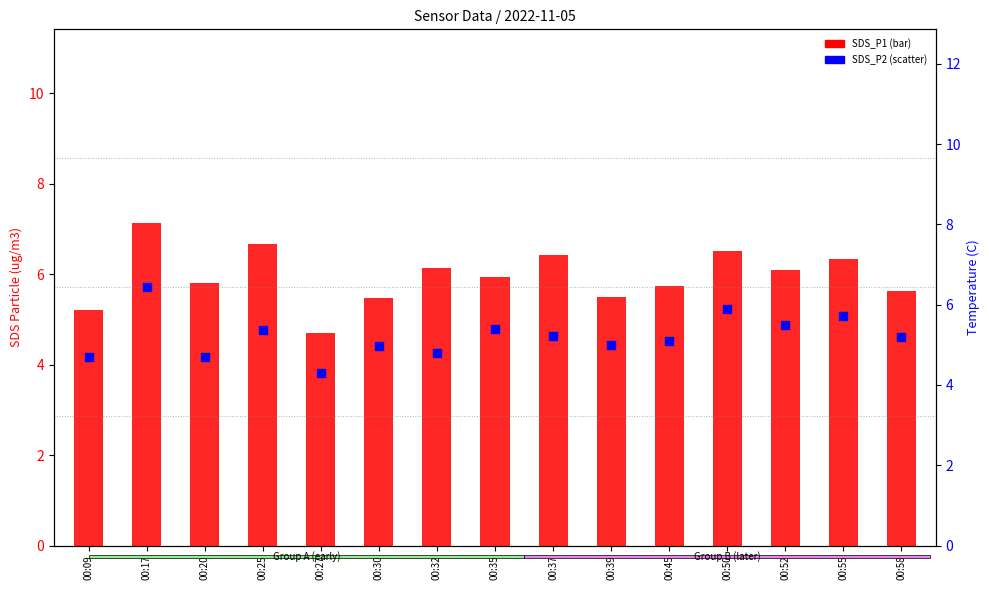

Which series has the largest total across all categories?

SDS_P1